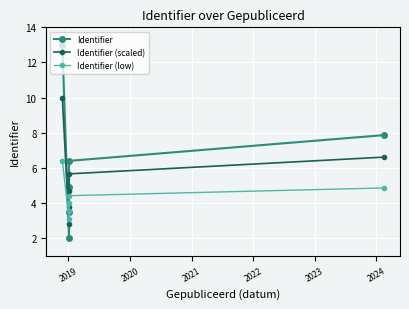

Which series has the largest range (max minus min)?

Identifier